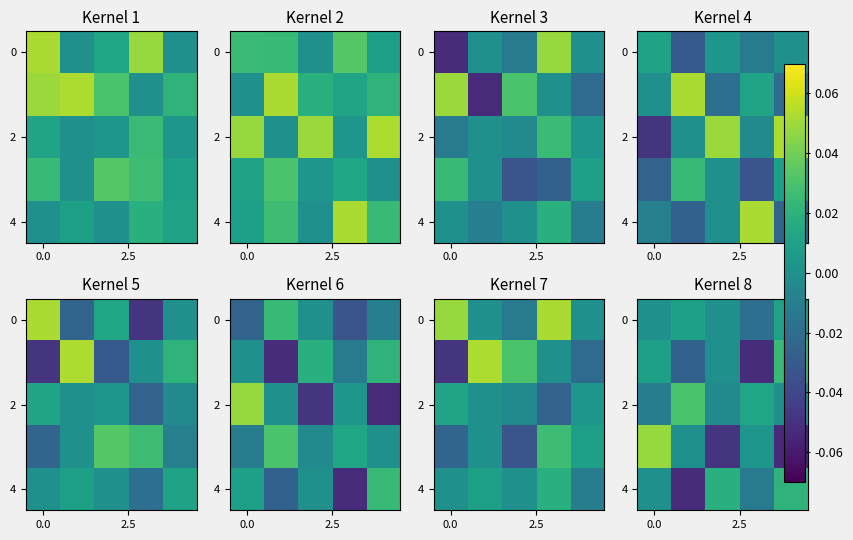

Count the 4 values in the range 0 to 1.

3